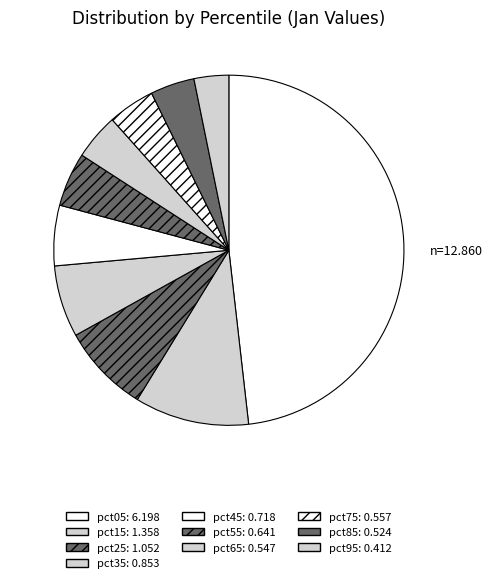

To the nearest percent, what portion does pct65 represent?

4%